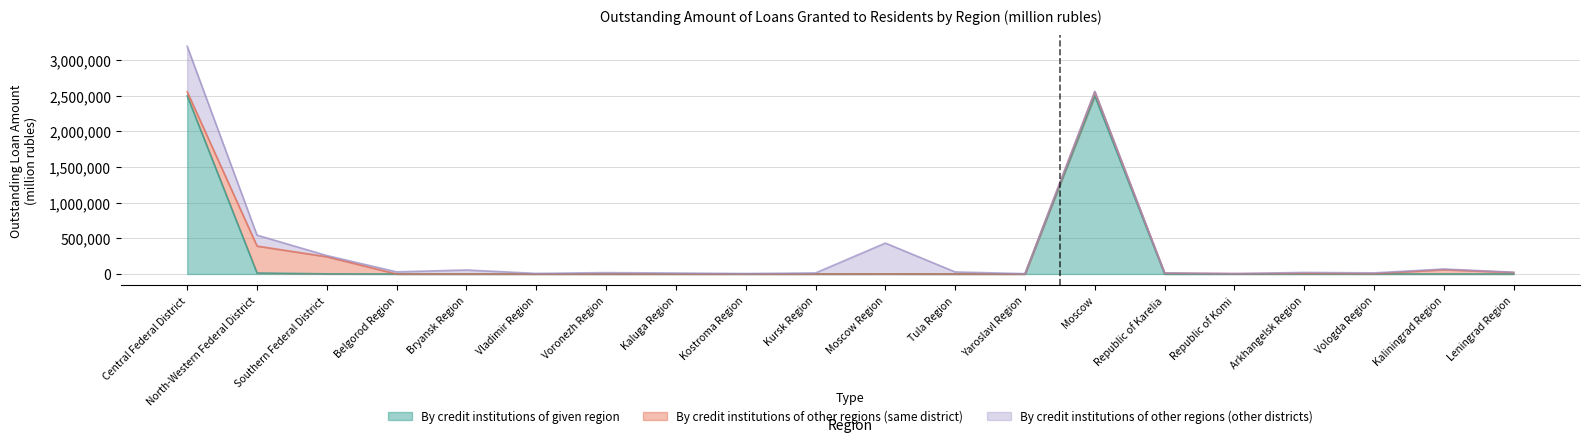

At how many categories does at least one series exceed 2107113?

2